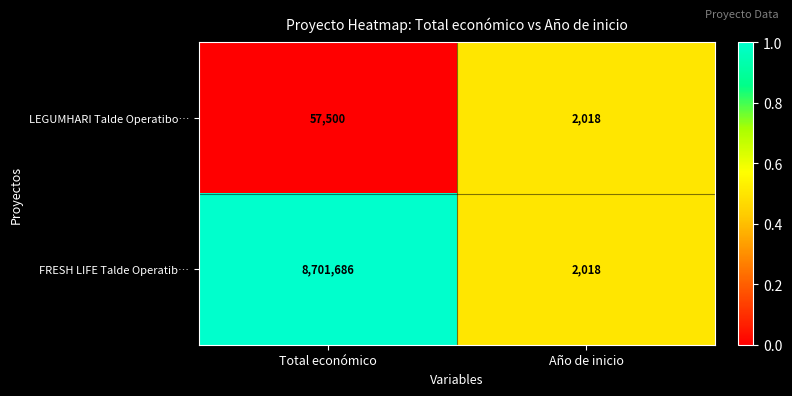

Reading left to right, what are all the values shown in this chart?

LEGUMHARI Talde Operatibo…: Total económico=57500	Año de inicio=2018
FRESH LIFE Talde Operatib…: Total económico=8701686	Año de inicio=2018